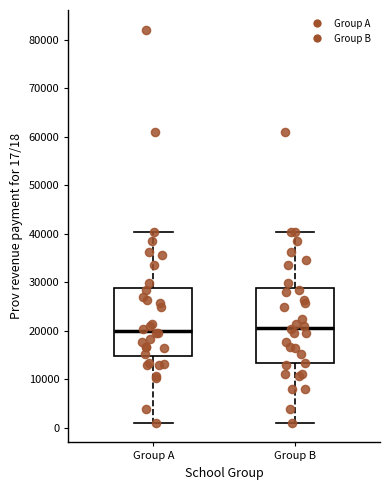

Reading left to right, read every box against the y-axis: the position of its median line, the range the box covers, and the ends of its whiskers. The values are not printed on the chart, so give them approximately, as read against the axis.

Group A: median 20000, box 15000 to 29000, whiskers 1000 to 40000
Group B: median 21000, box 13000 to 29000, whiskers 1000 to 40000